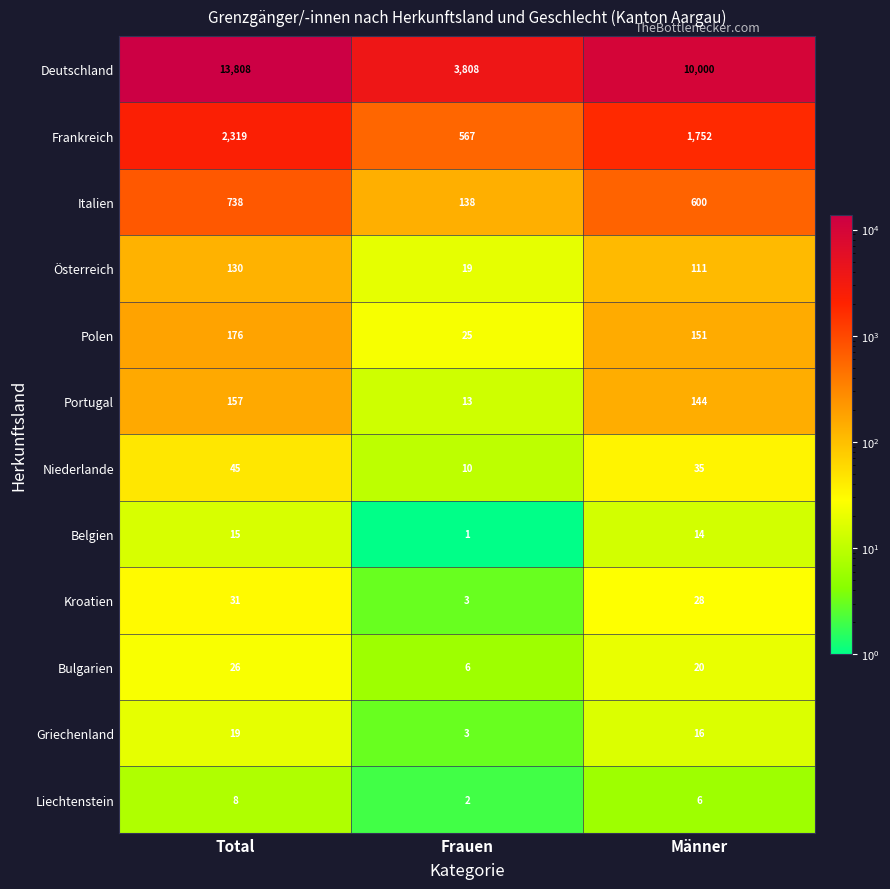

Between Total and Männer, which series saw the biggest shift?

Deutschland